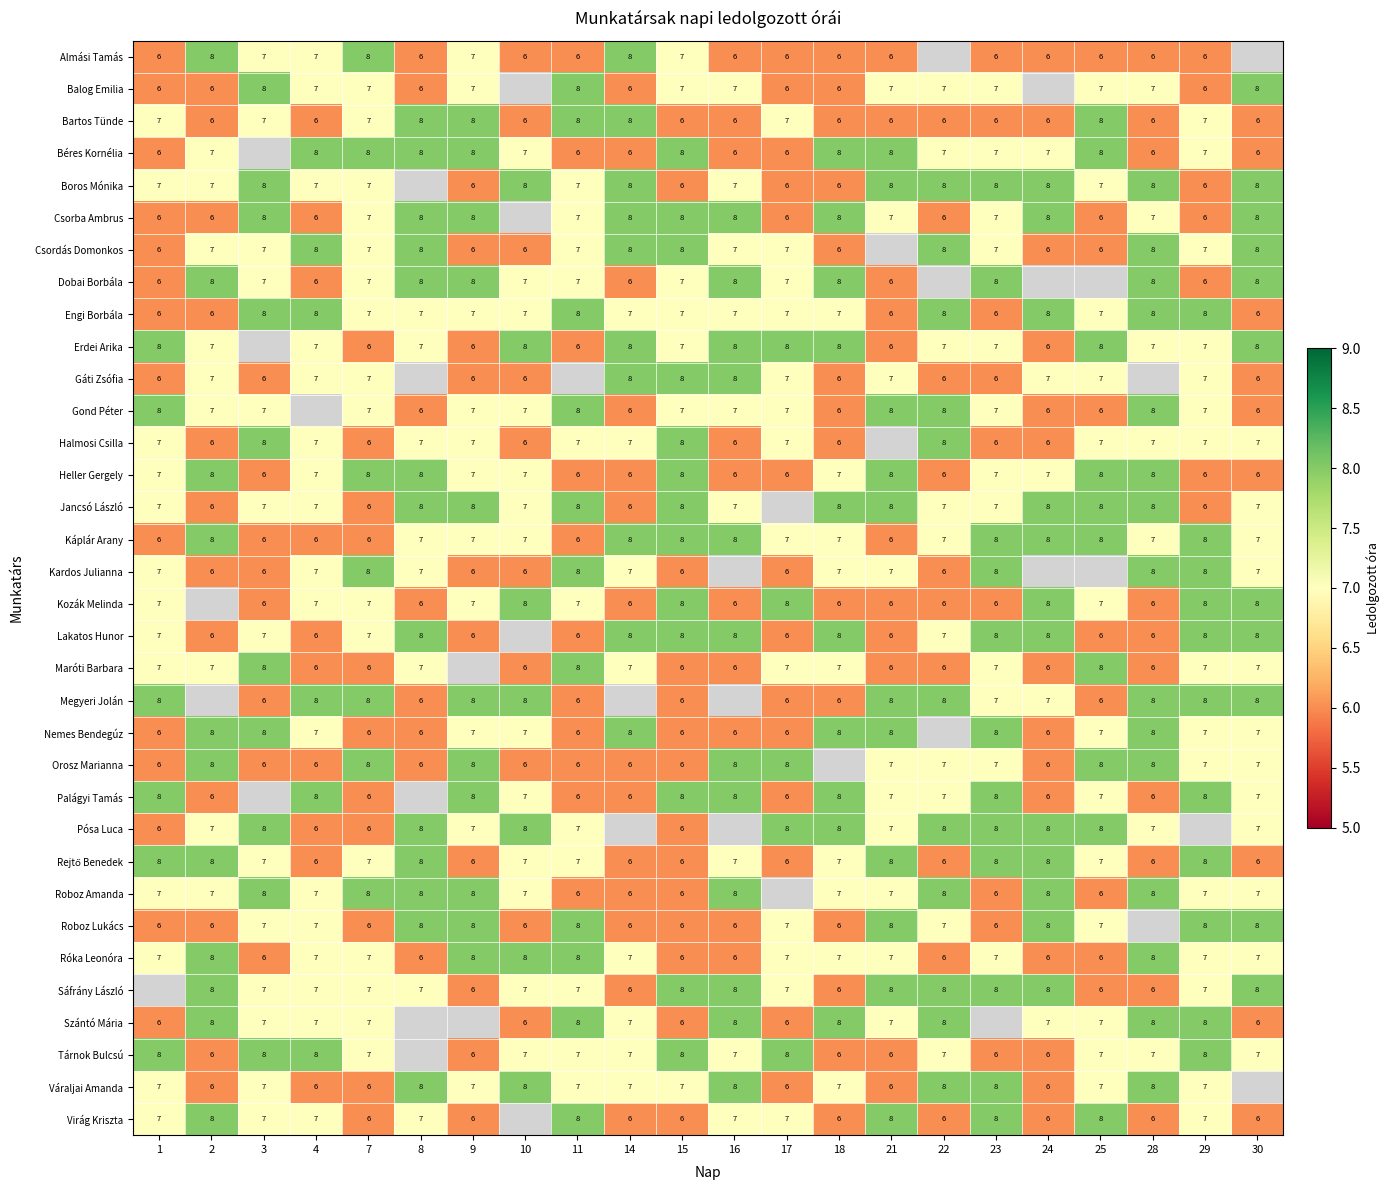

How many categories are shown in the chart?

22